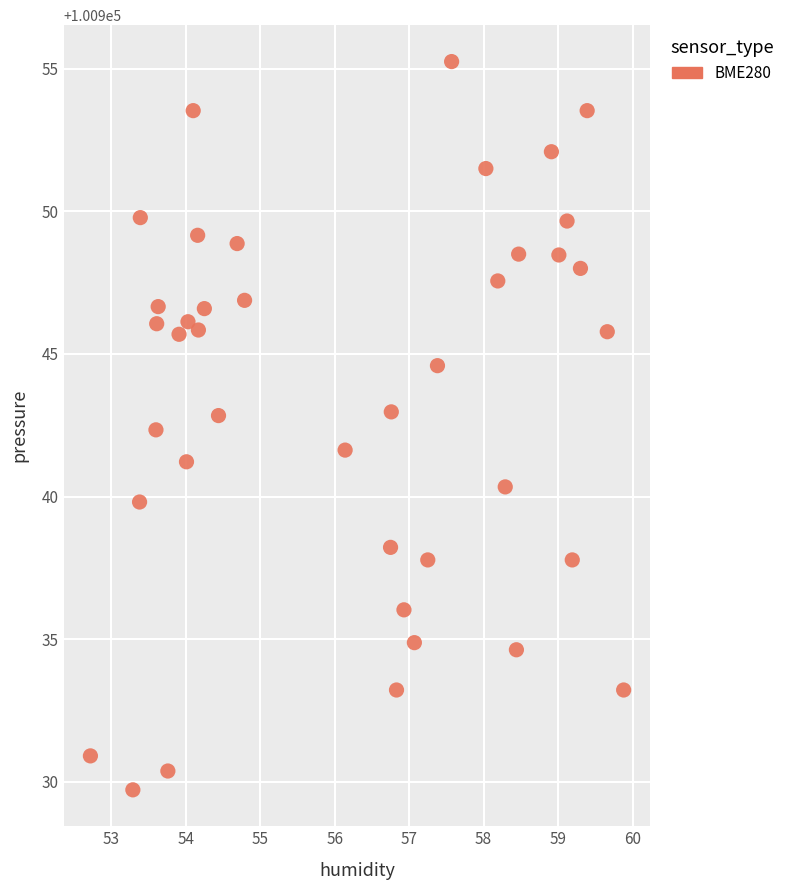

What is the range of Y values (max minus min)?

25.5